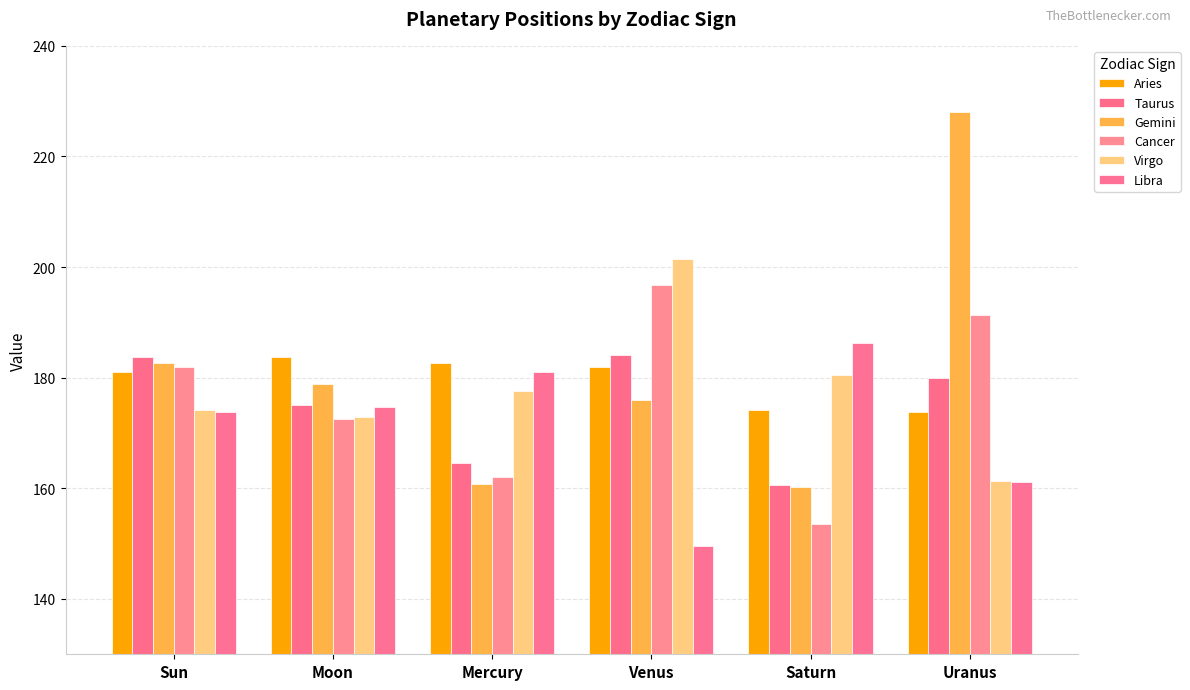

What value does the Libra series have at Venus?

149.5